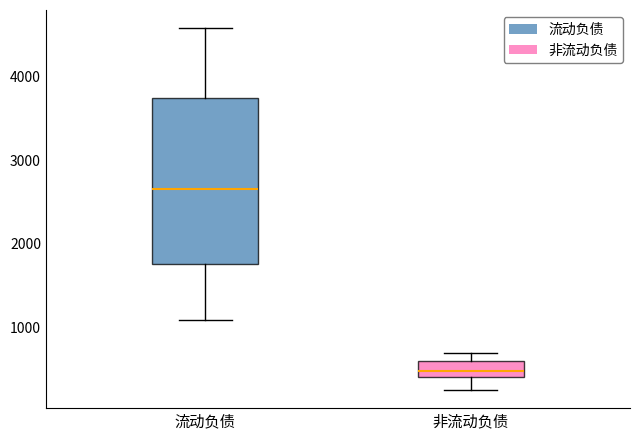

Reading left to right, read every box against the y-axis: the position of its median line, the range the box covers, and the ends of its whiskers. The values are not printed on the chart, so give them approximately, as read against the axis.

流动负债: median 2700, box 1800 to 3700, whiskers 1100 to 4600
非流动负债: median 500, box 400 to 600, whiskers 300 to 700